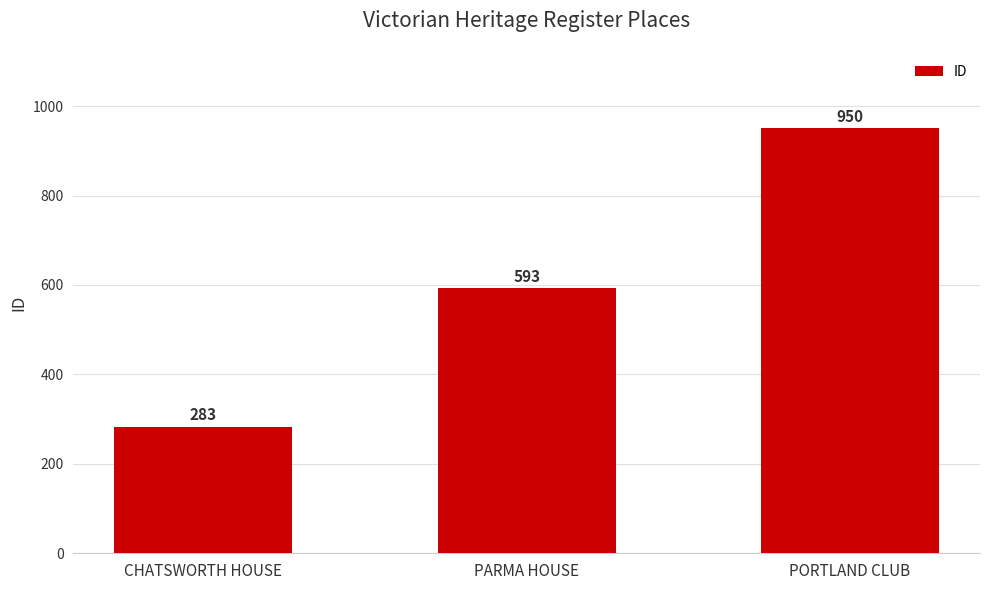

Reading right to left, what are all the values shown in this chart?

PORTLAND CLUB=950	PARMA HOUSE=593	CHATSWORTH HOUSE=283